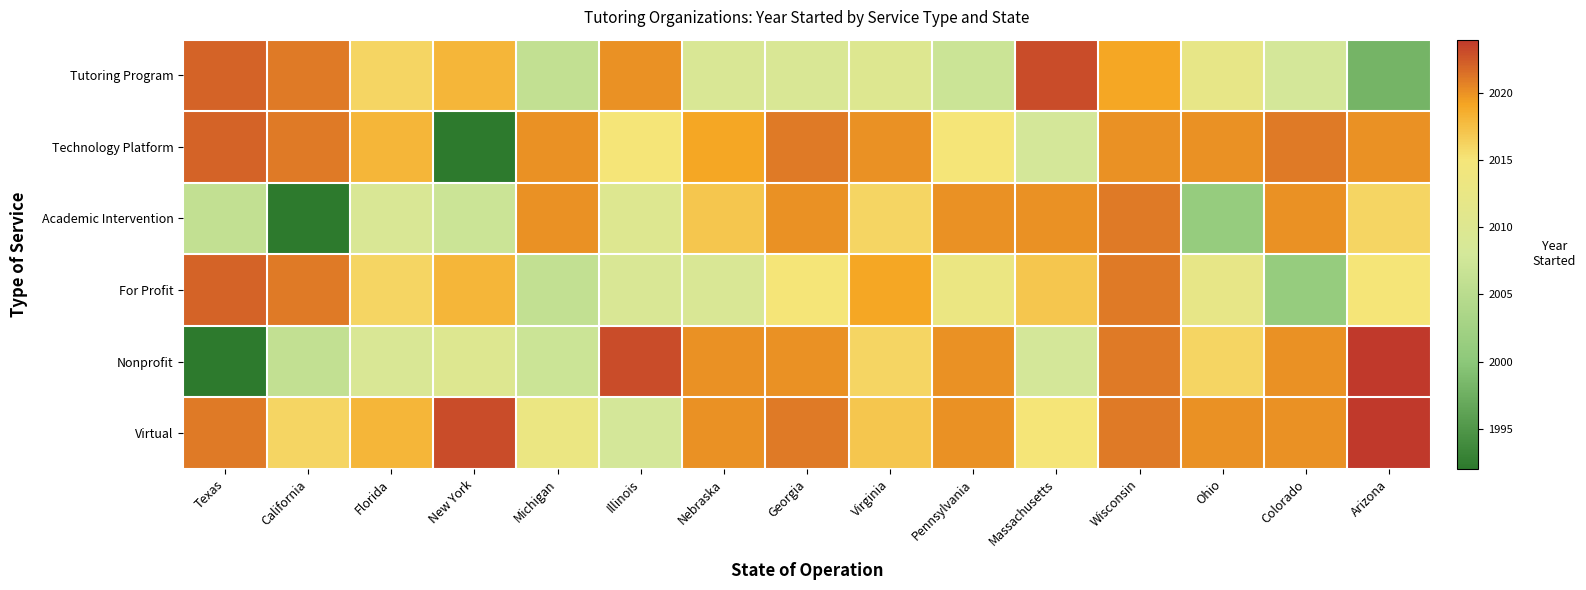

Reading left to right, extract all data points from this chart.

Tutoring Program: Texas=2022	California=2021	Florida=2016	New York=2018	Michigan=2006	Illinois=2020	Nebraska=2009	Georgia=2009	Virginia=2010	Pennsylvania=2007	Massachusetts=2023	Wisconsin=2019	Ohio=2012	Colorado=2008	Arizona=1998
Technology Platform: Texas=2022	California=2021	Florida=2018	New York=1992	Michigan=2020	Illinois=2015	Nebraska=2019	Georgia=2021	Virginia=2020	Pennsylvania=2015	Massachusetts=2008	Wisconsin=2020	Ohio=2020	Colorado=2021	Arizona=2020
Academic Intervention: Texas=2006	California=1992	Florida=2009	New York=2007	Michigan=2020	Illinois=2010	Nebraska=2017	Georgia=2020	Virginia=2016	Pennsylvania=2020	Massachusetts=2020	Wisconsin=2021	Ohio=2001	Colorado=2020	Arizona=2016
For Profit: Texas=2022	California=2021	Florida=2016	New York=2018	Michigan=2006	Illinois=2009	Nebraska=2009	Georgia=2015	Virginia=2019	Pennsylvania=2013	Massachusetts=2017	Wisconsin=2021	Ohio=2012	Colorado=2001	Arizona=2015
Nonprofit: Texas=1992	California=2006	Florida=2009	New York=2010	Michigan=2007	Illinois=2023	Nebraska=2020	Georgia=2020	Virginia=2016	Pennsylvania=2020	Massachusetts=2008	Wisconsin=2021	Ohio=2016	Colorado=2020	Arizona=2024
Virtual: Texas=2021	California=2016	Florida=2018	New York=2023	Michigan=2013	Illinois=2008	Nebraska=2020	Georgia=2021	Virginia=2017	Pennsylvania=2020	Massachusetts=2015	Wisconsin=2021	Ohio=2020	Colorado=2020	Arizona=2024